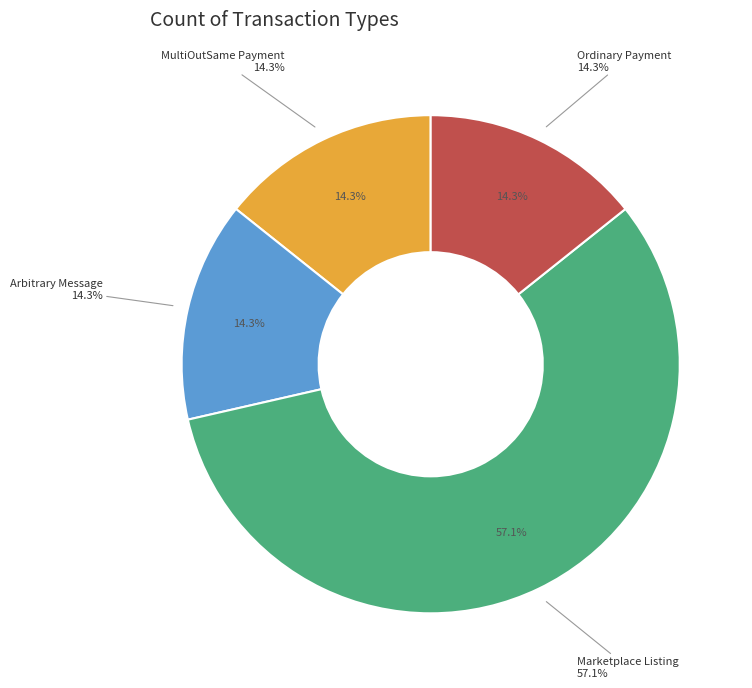

Which slice is the smallest?

MultiOutSame Payment